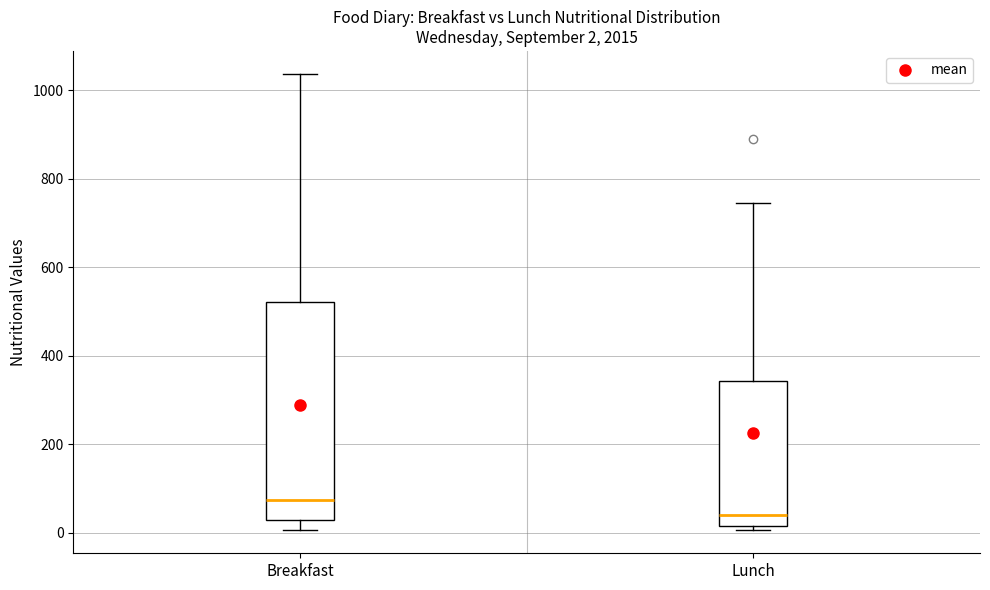

Comparing the boxes themselves (not the whiskers), which one is the tallest?

Breakfast